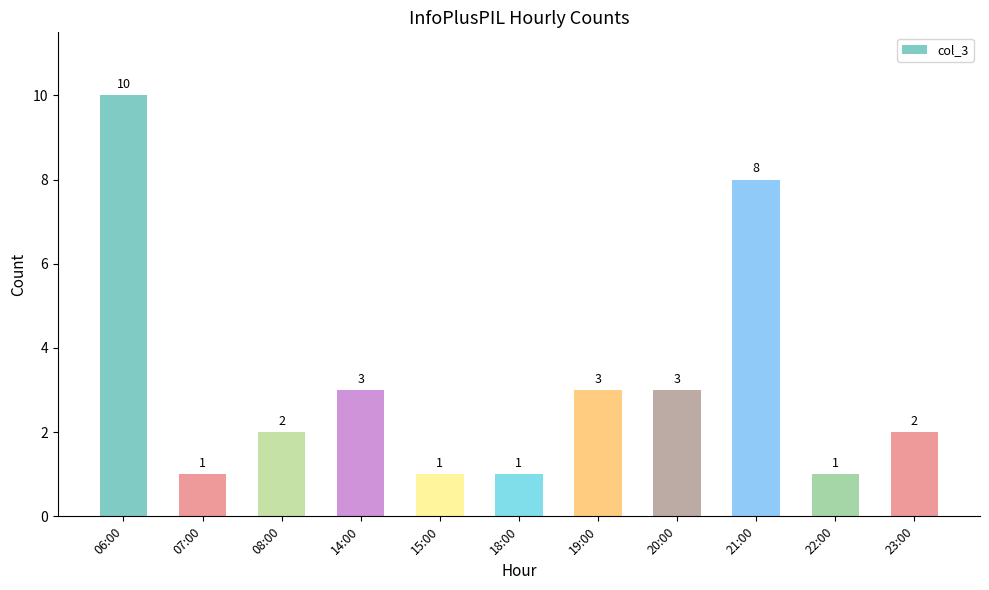

Which category has the highest value across all series?

06:00